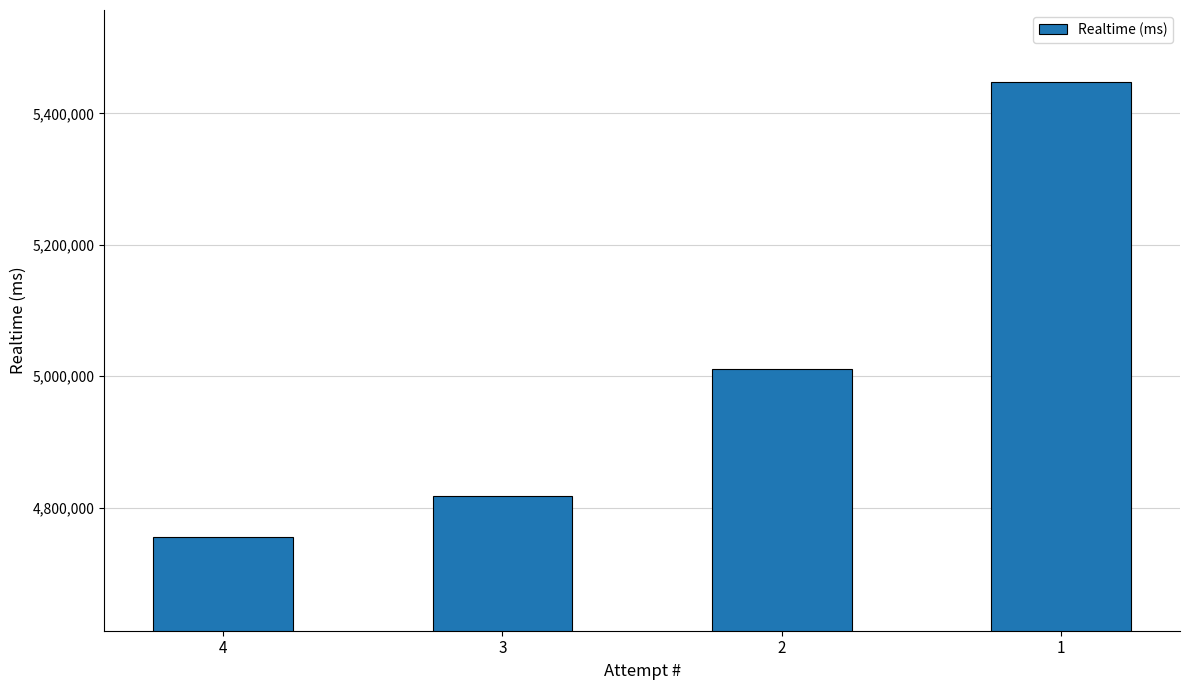

What is the ratio of the value at 3 to the value at 1?

0.9